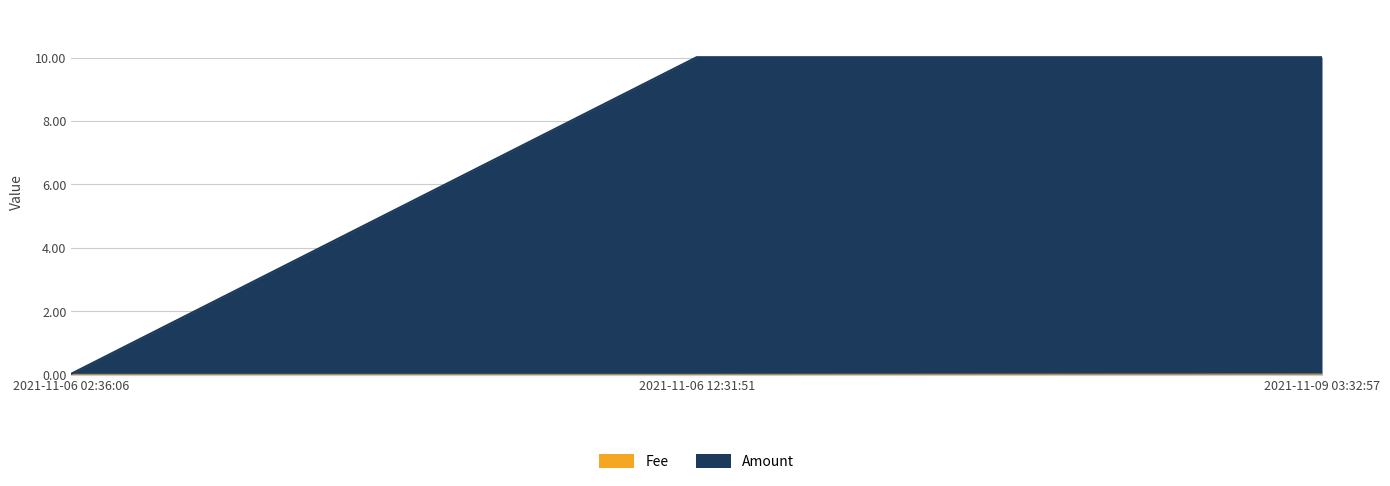

The Fee series shows 0.0 at 2021-11-09 03:32:57. True or false?

False